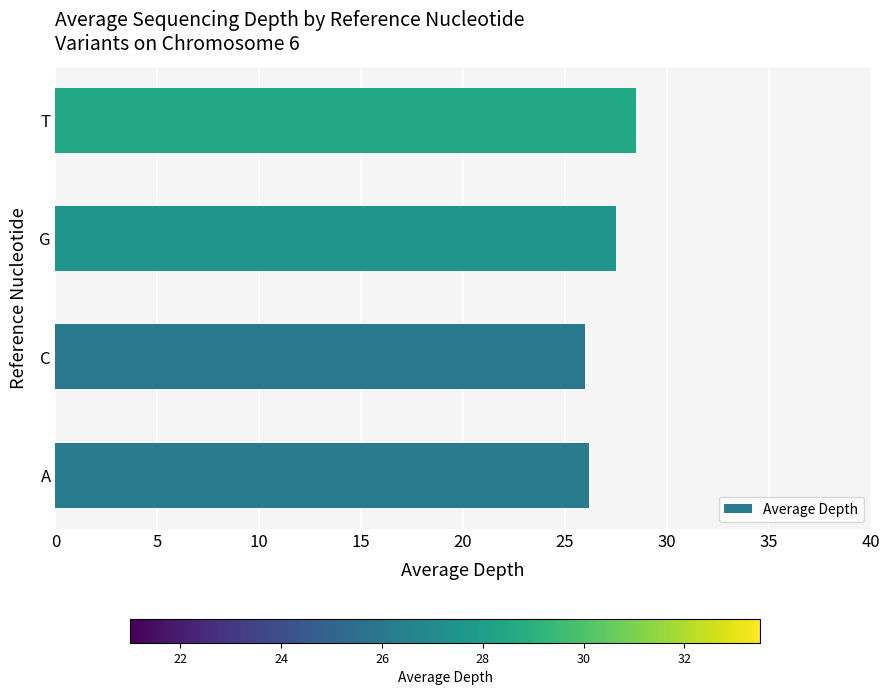

What is the ratio of the value at A to the value at C?

1.0